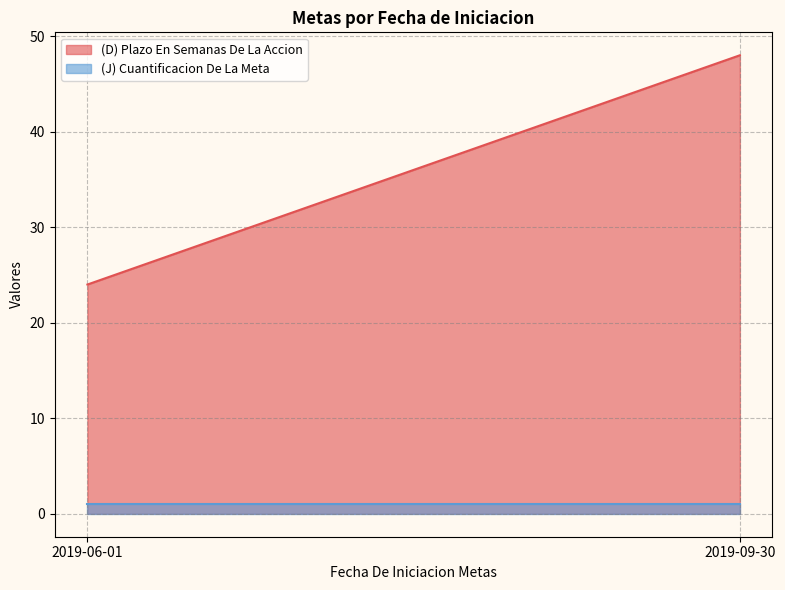

Read the (J) Cuantificacion De La Meta value at 2019-06-01.

1